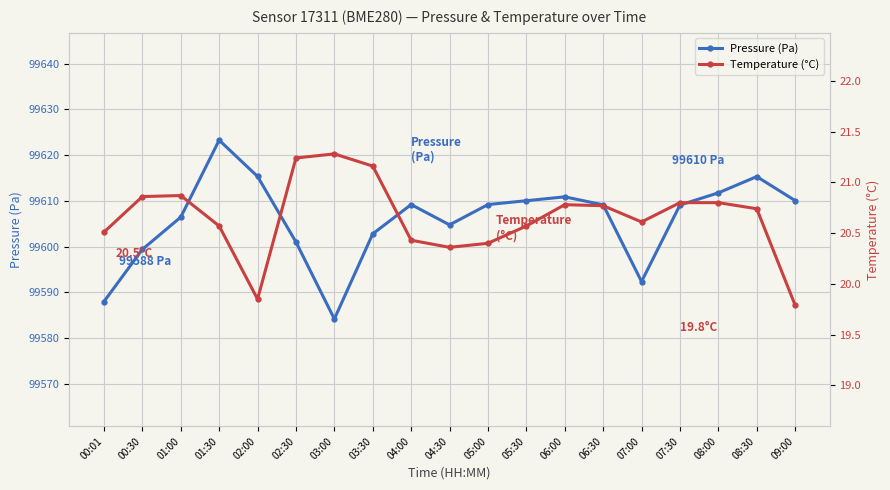

Between 01:00 and 09:00, which series saw the biggest shift?

Pressure (Pa)